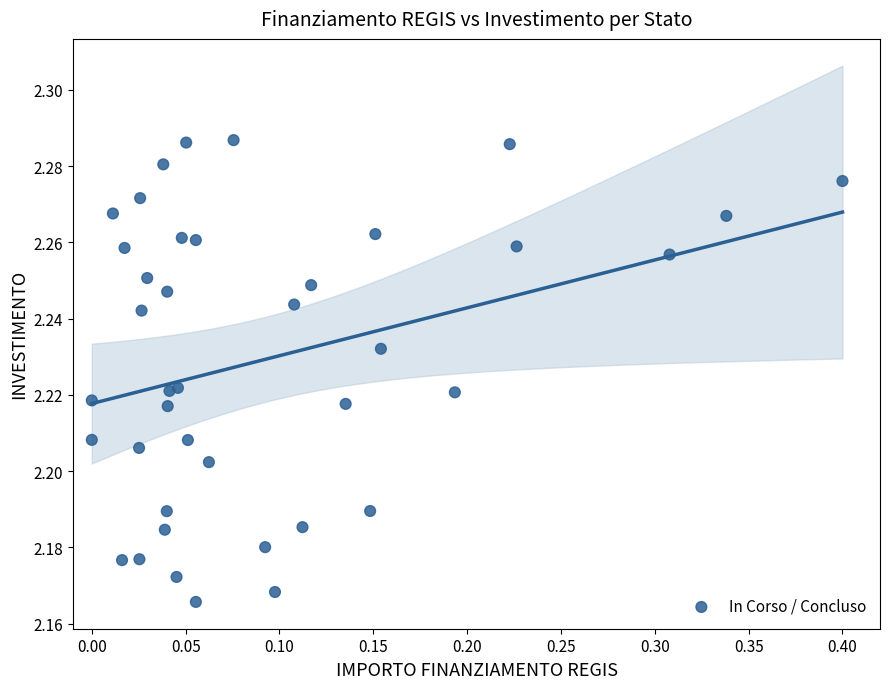

What is the range of X values (max minus min)?

0.4